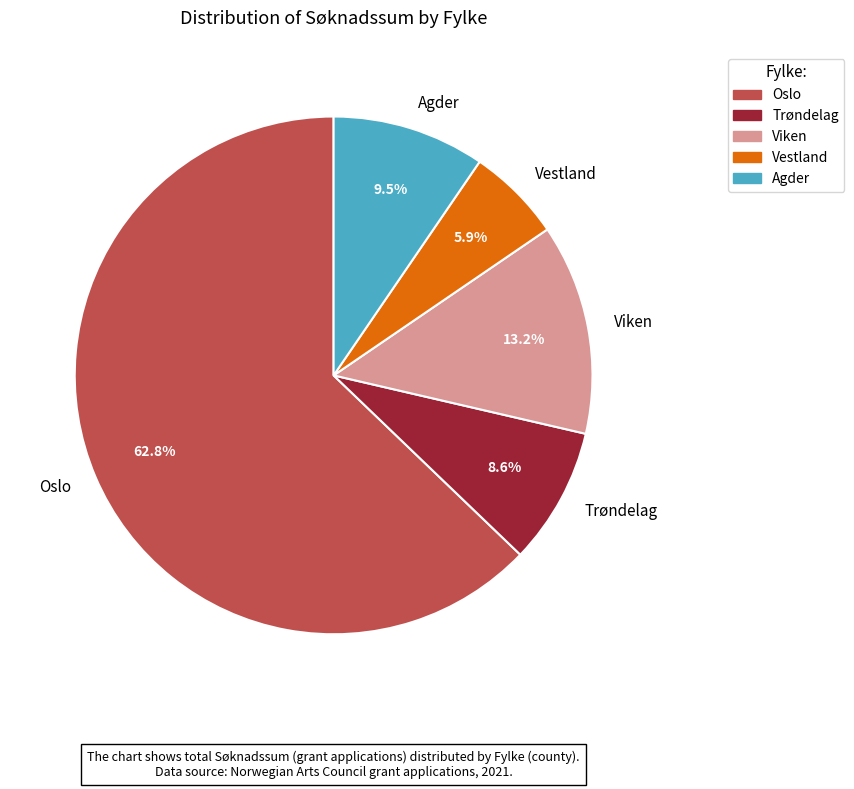

What is the ratio of the value at Vestland to the value at Trøndelag?

0.7